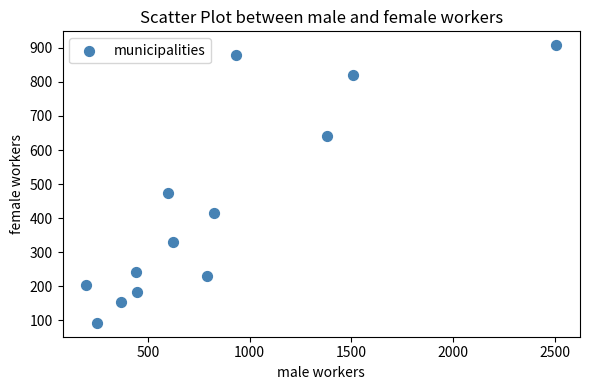

What Y value in the scatter plot is closest to 500?

474